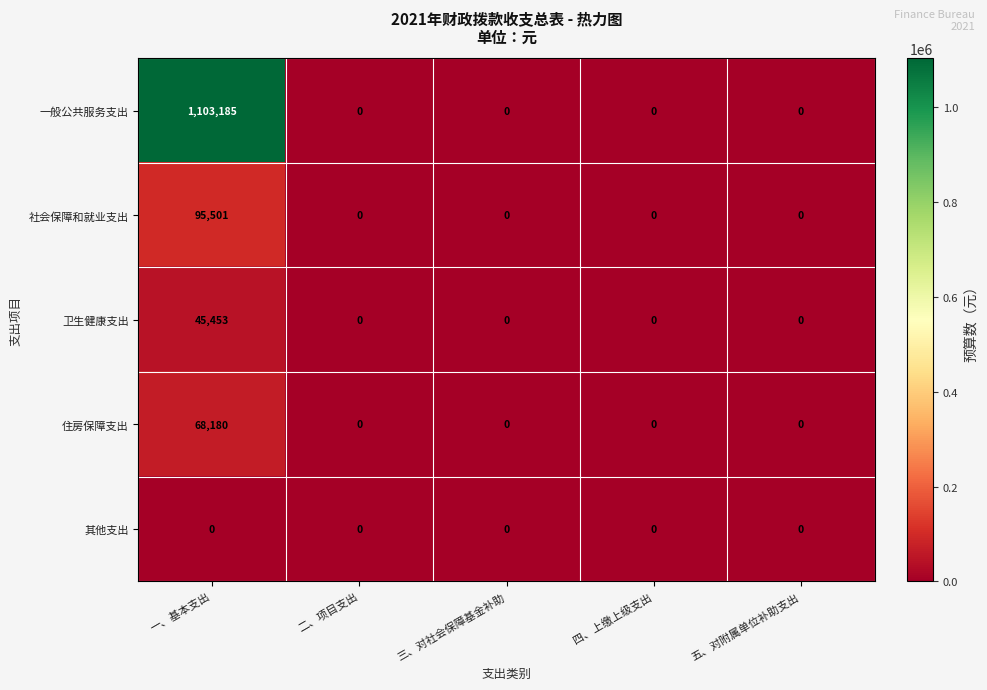

True or false: 住房保障支出 has a value of 68180 at 一、基本支出.

True